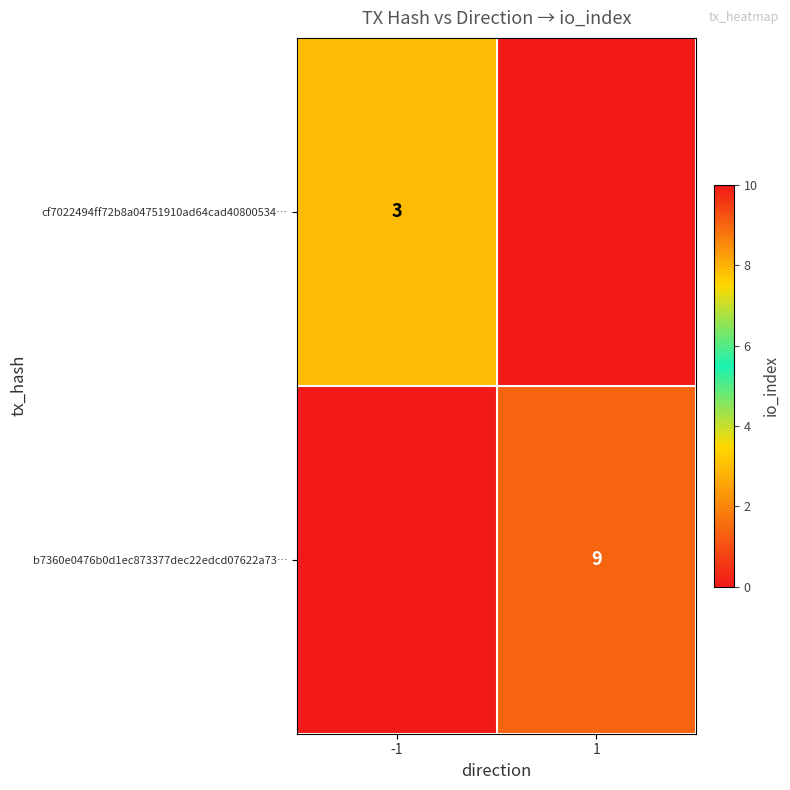

Is it true that b7360e0476b0d1ec873377dec22edcd07622a73… equals 9 at 1?

True